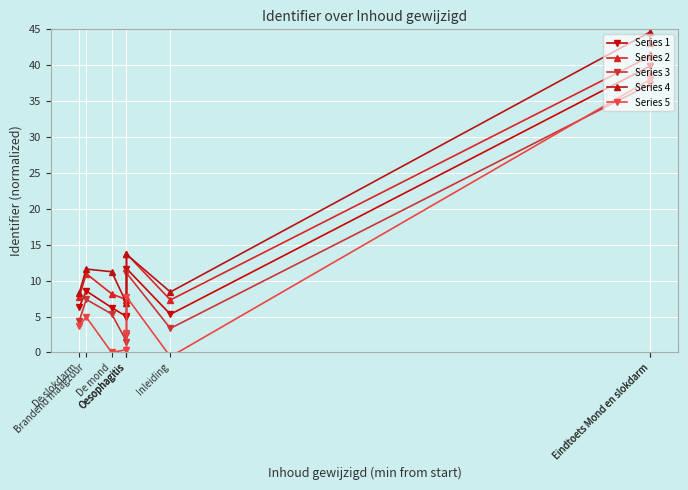

What is the value of the Series 4 point at the 9th from the left?

44.6